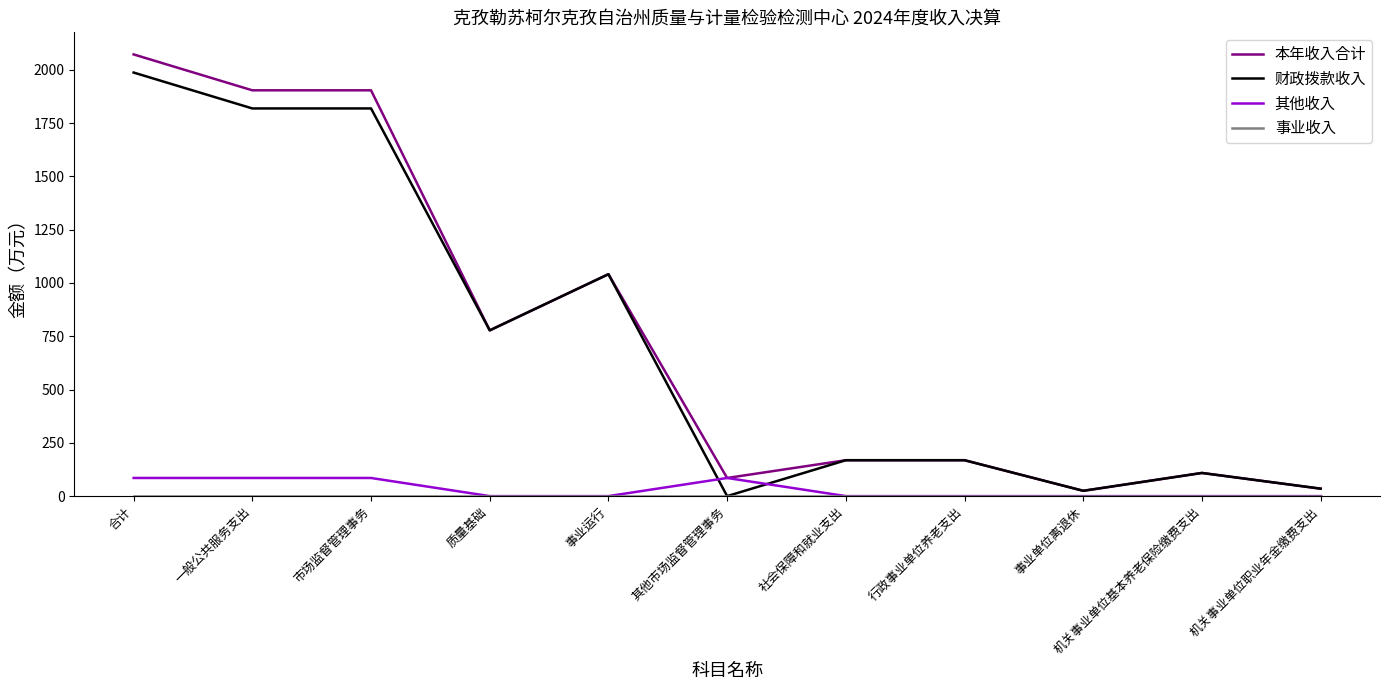

Which series has the largest range (max minus min)?

本年收入合计